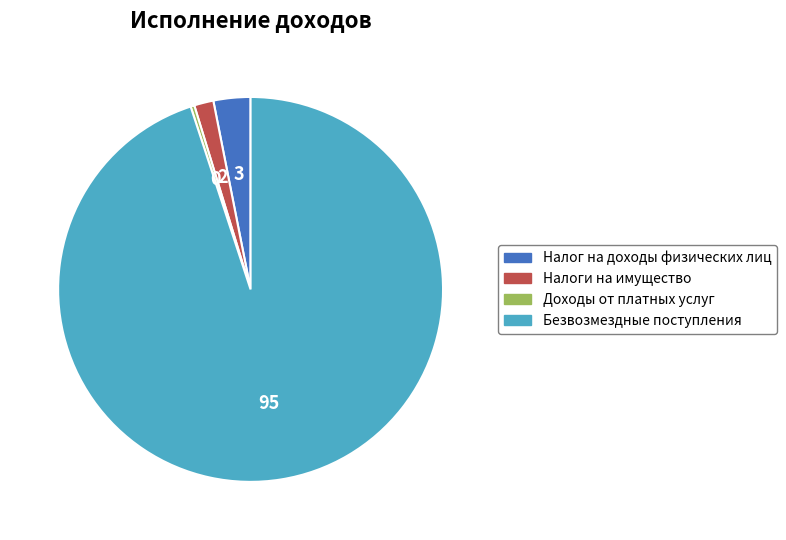

How many slices are in this pie chart?

4